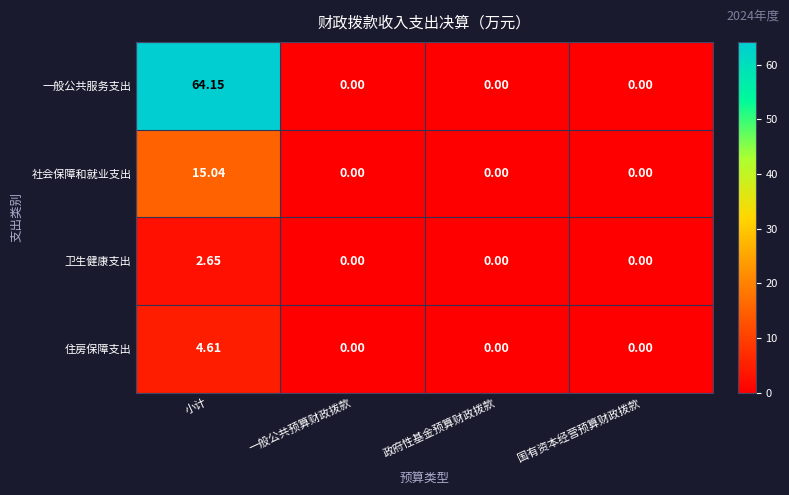

Rank the series by their maximum value, from lowest to highest.

卫生健康支出, 住房保障支出, 社会保障和就业支出, 一般公共服务支出